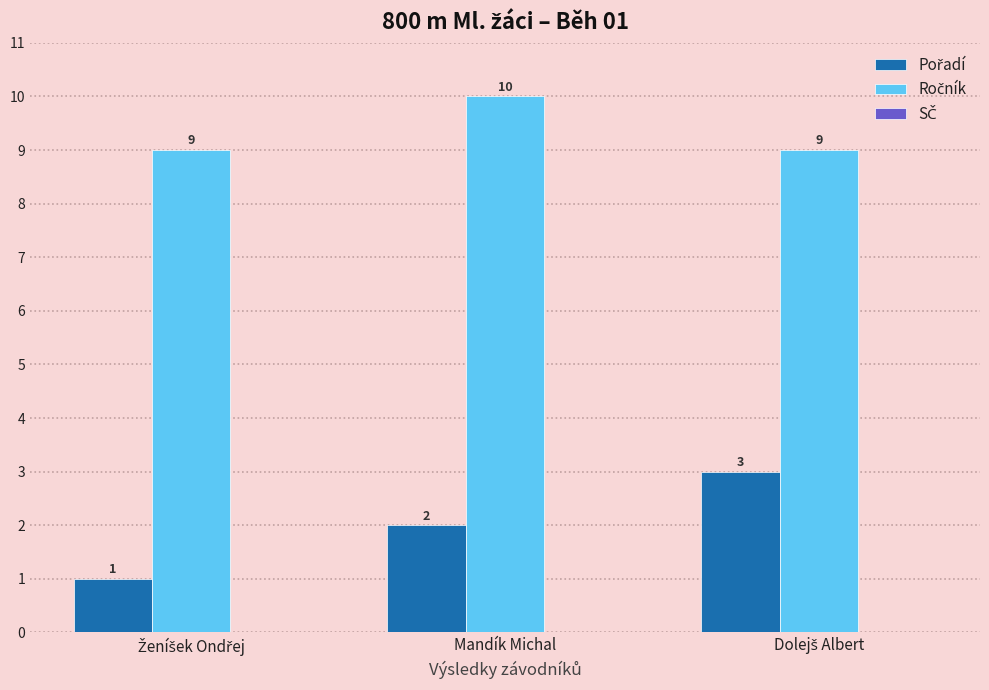

At how many categories does at least one series exceed 1?

3